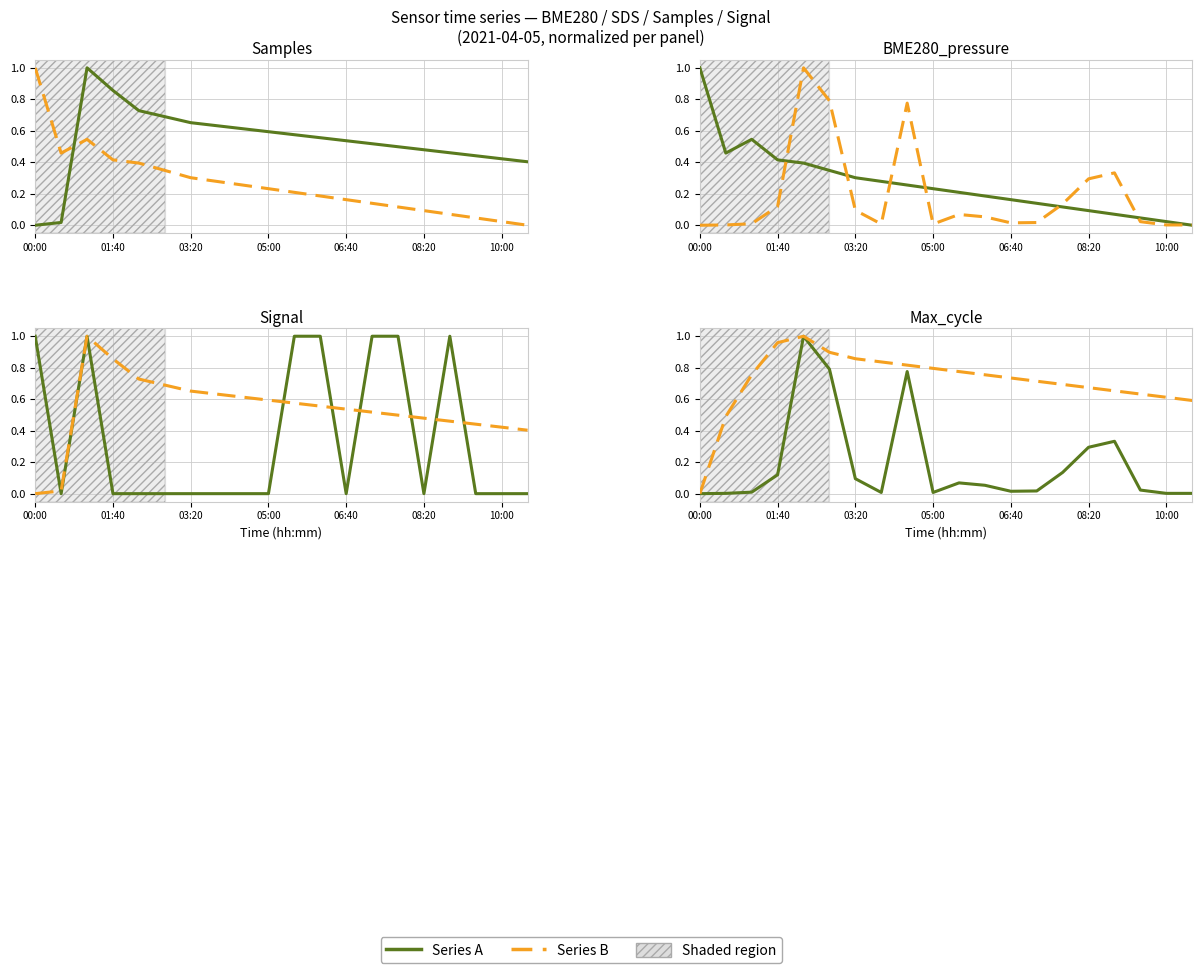

What is the difference between the maximum and minimum values in the Signal series?

1.0